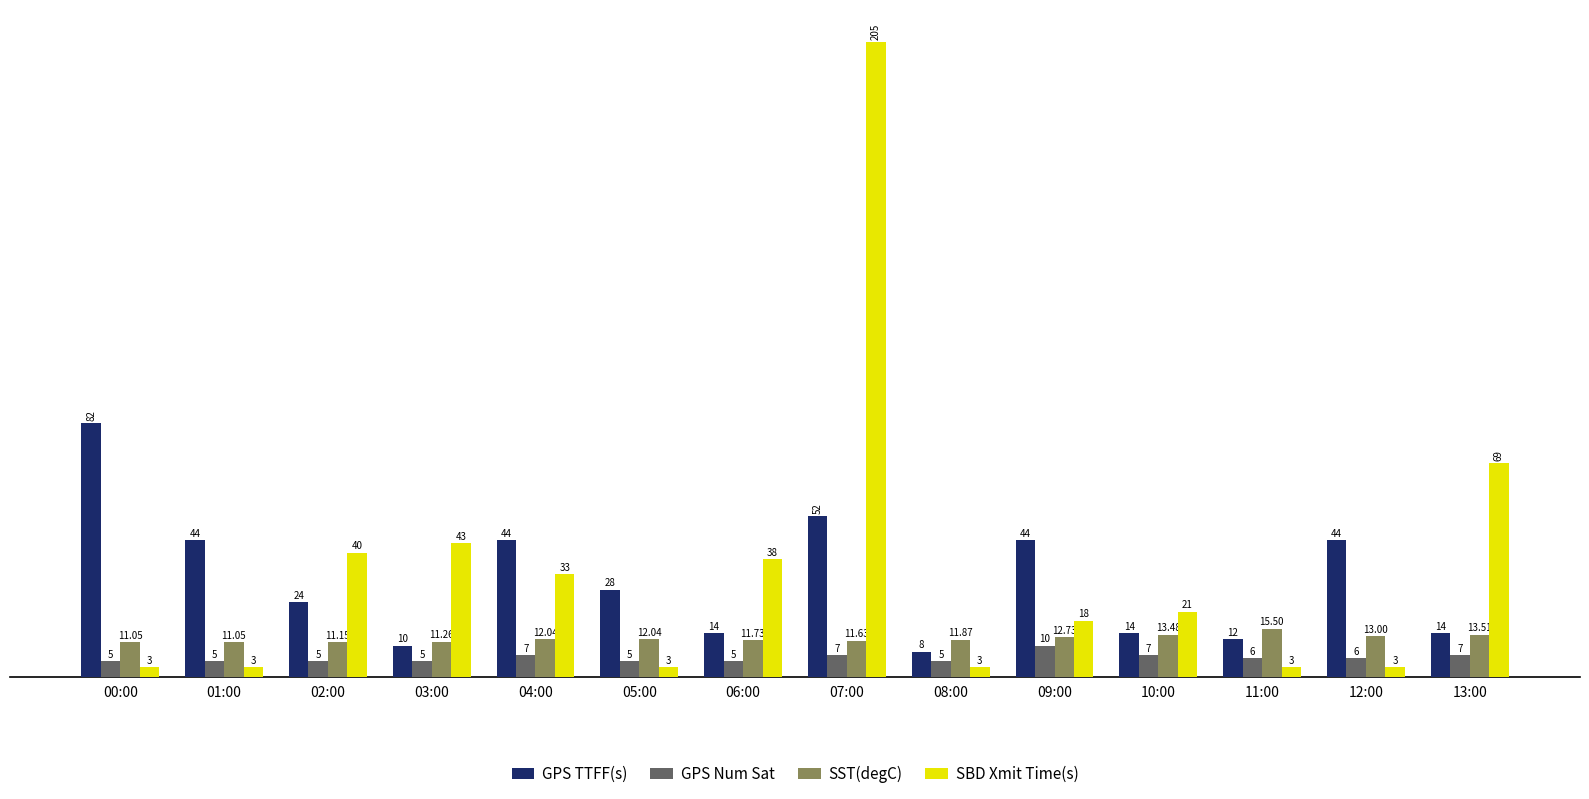

Rank the series at 05:00 from lowest to highest value.

SBD Xmit Time(s), GPS Num Sat, SST(degC), GPS TTFF(s)